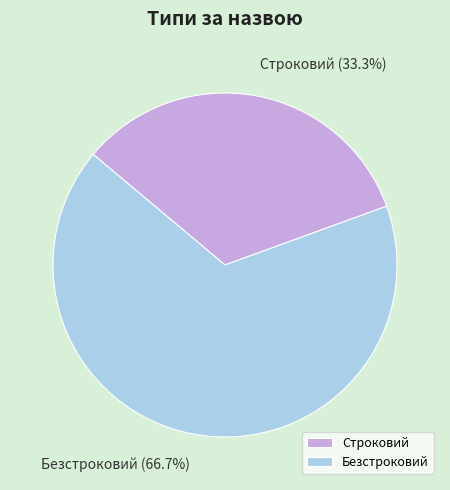

What percentage is the Строковий slice, to the nearest percent?

33%